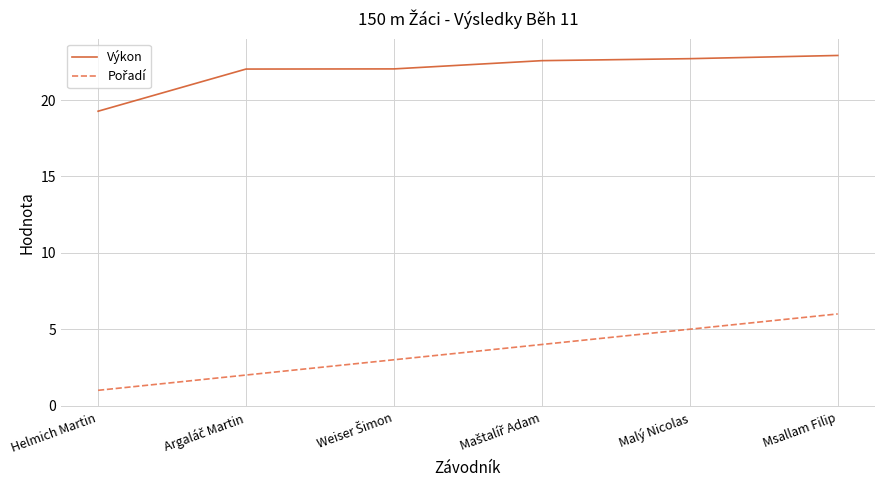

At which category is the sum across all series the highest?

Msallam Filip